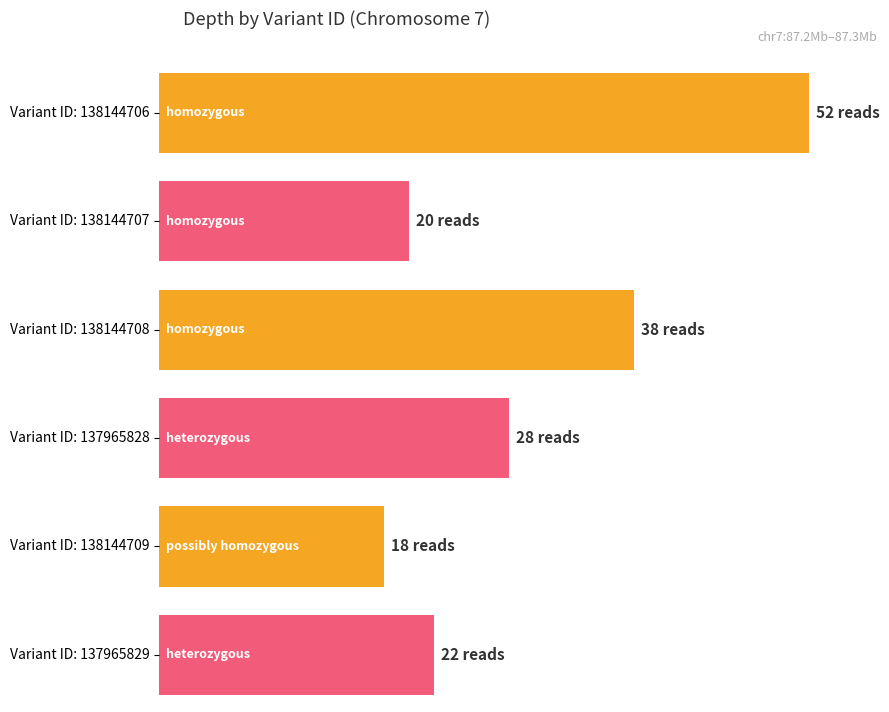

What is the value of the 4th bar from the left?

28